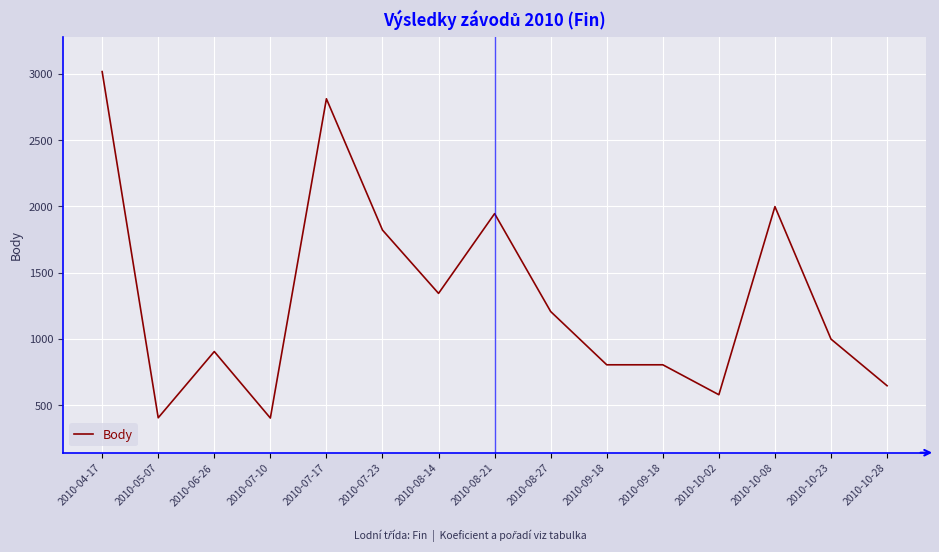

List the labels in order of value, largest first.

2010-04-17, 2010-07-17, 2010-10-08, 2010-08-21, 2010-07-23, 2010-08-14, 2010-08-27, 2010-10-23, 2010-06-26, 2010-09-18, 2010-09-18, 2010-10-28, 2010-10-02, 2010-05-07, 2010-07-10